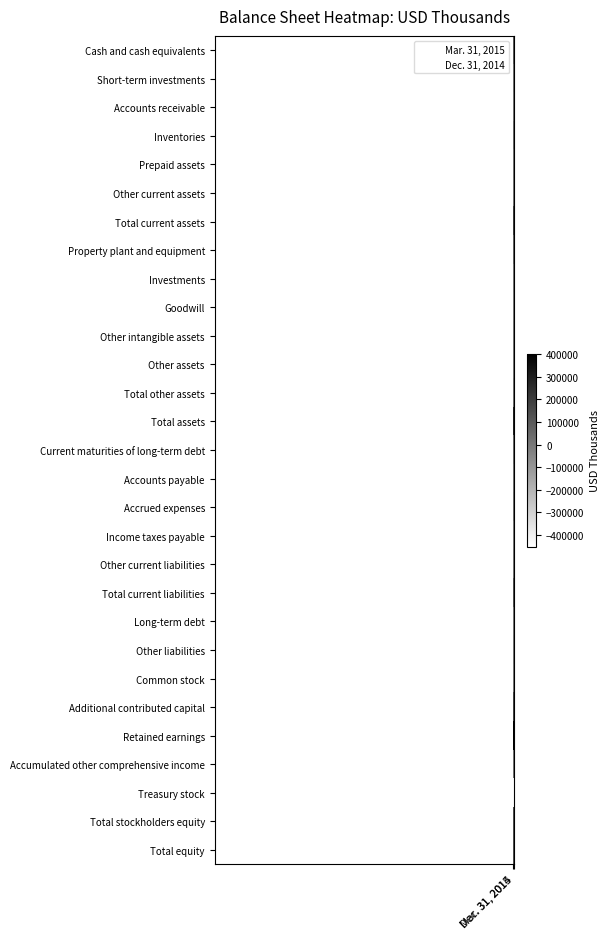

At which category does the chart reach its minimum across all series?

Mar. 31, 2015